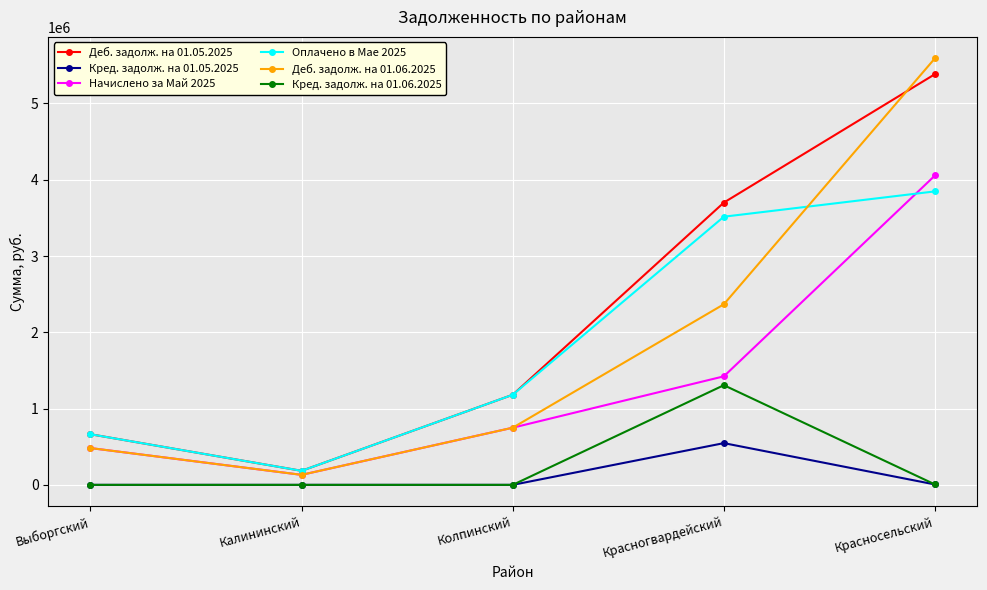

What position from the right is Колпинский?

3